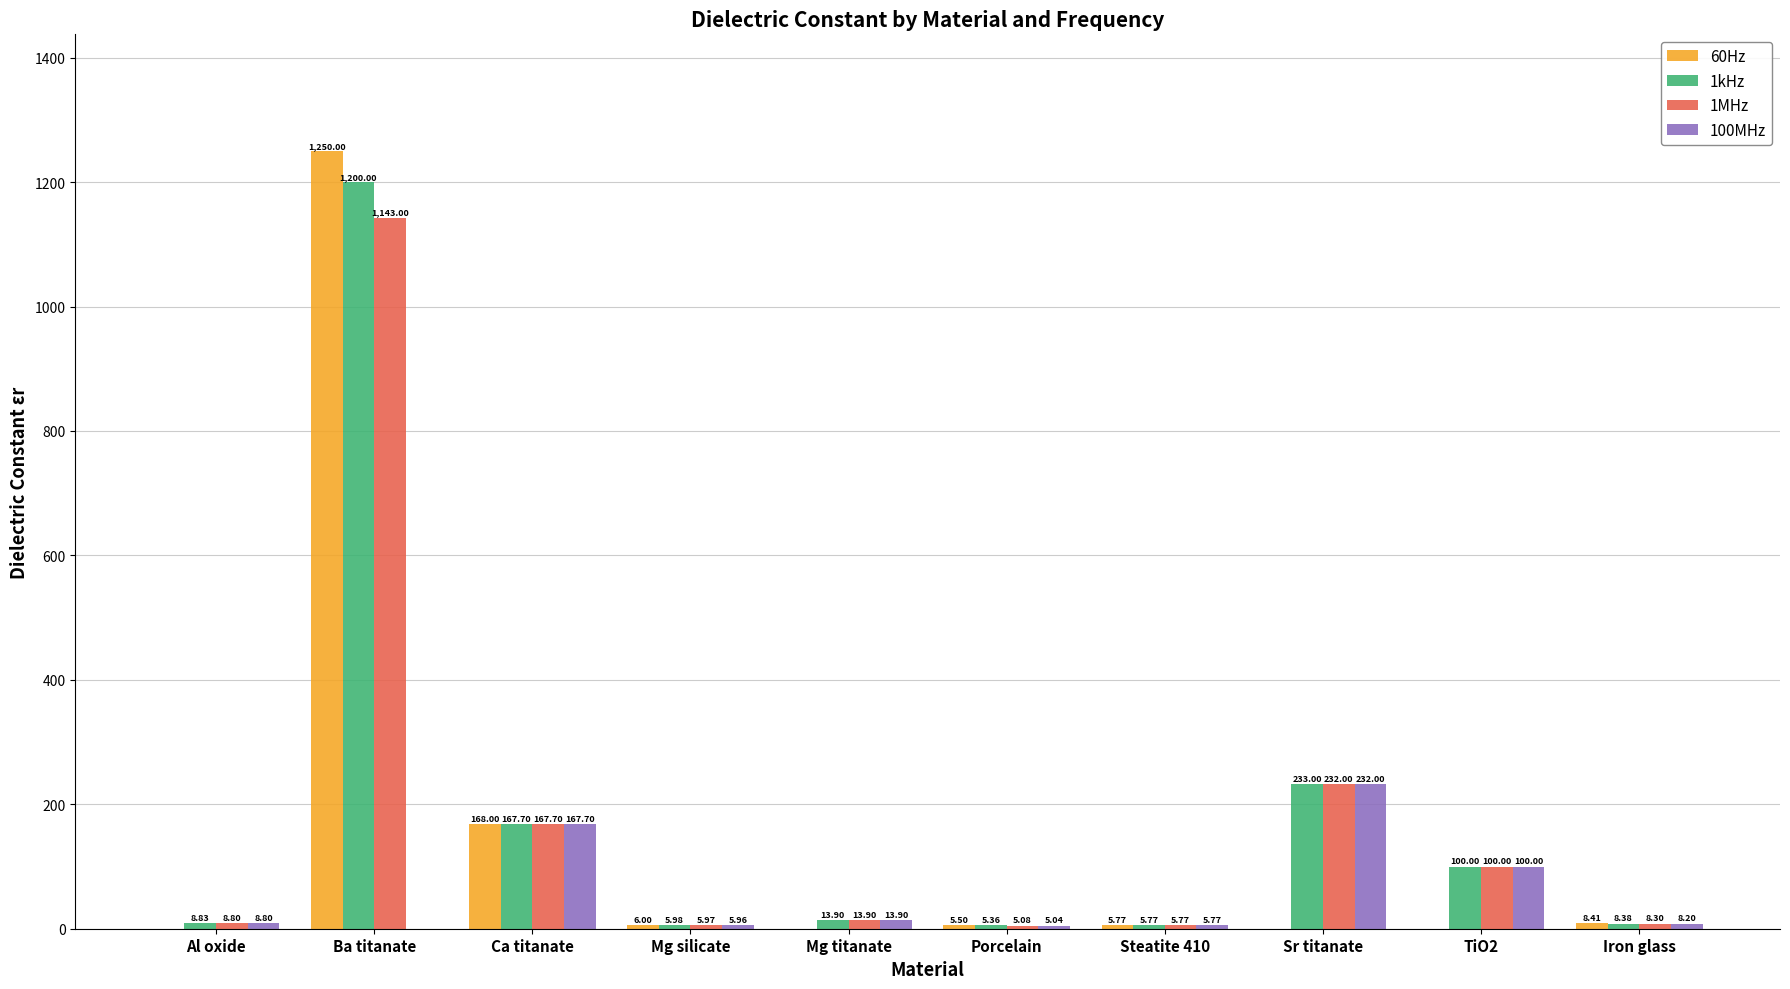

Between TiO2 and Iron glass, which series saw the biggest shift?

100MHz